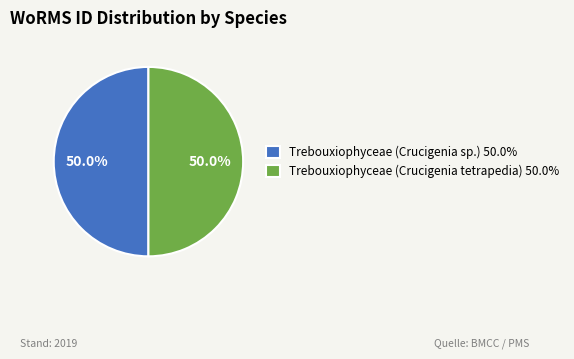

To the nearest percent, what portion does Trebouxiophyceae (Crucigenia sp.) represent?

50%